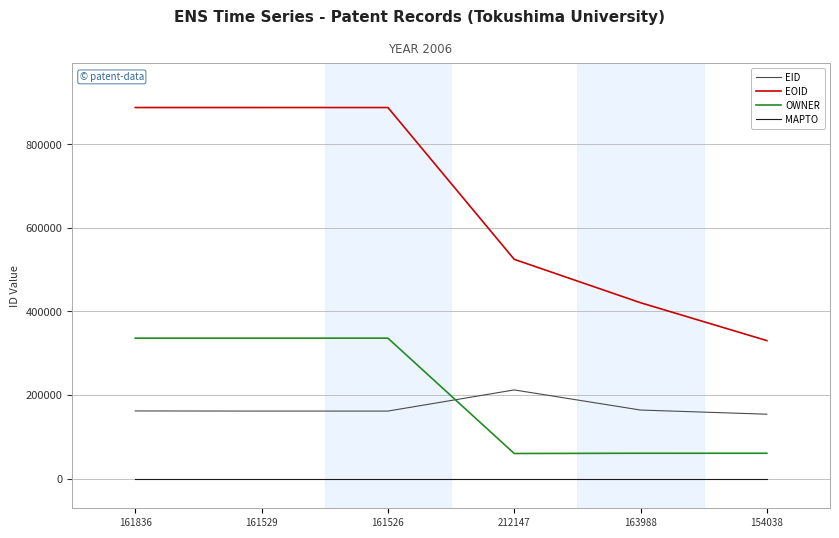

Which series changed the most between 161836 and 212147?

EOID